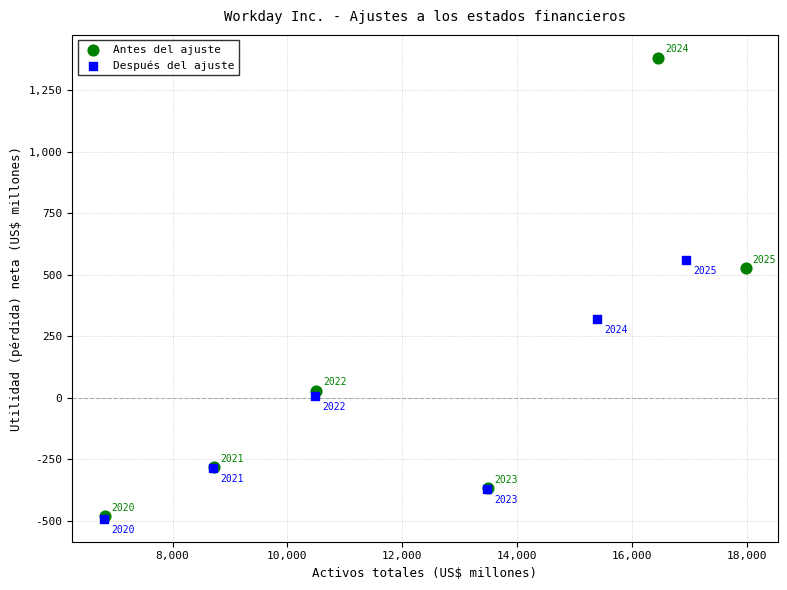

Which series contains the lowest Y value?

Después del ajuste